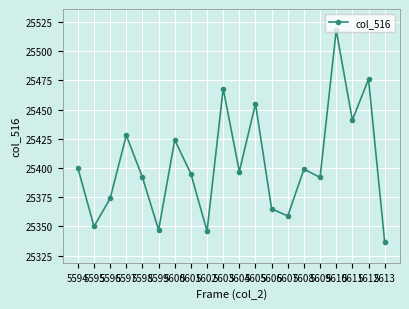

How many interior local valleys (lower than both neighbors) does the data have?

7